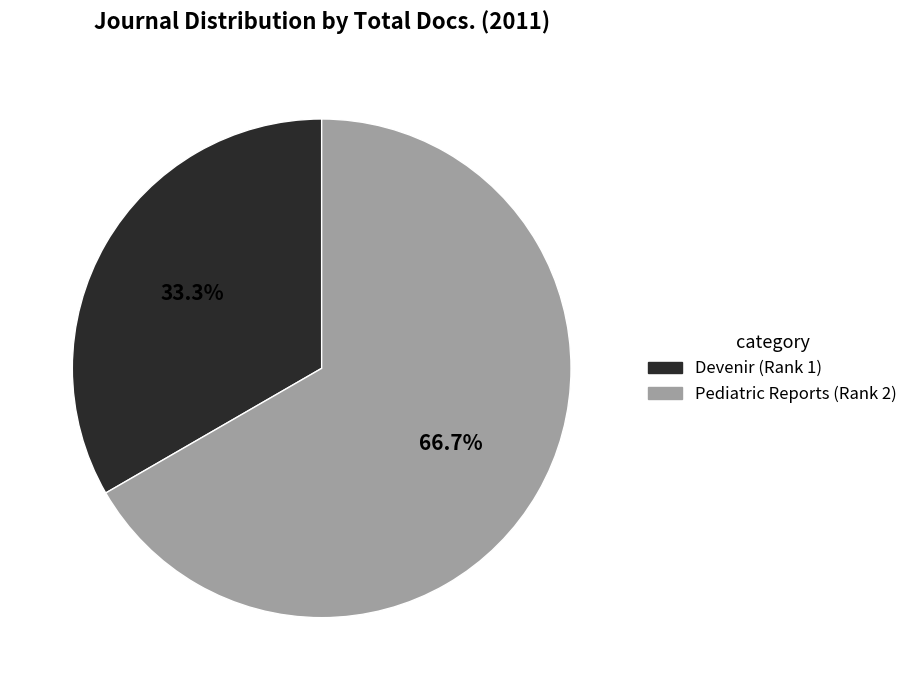

Which slice represents more than half of the pie?

Pediatric Reports (Rank 2)